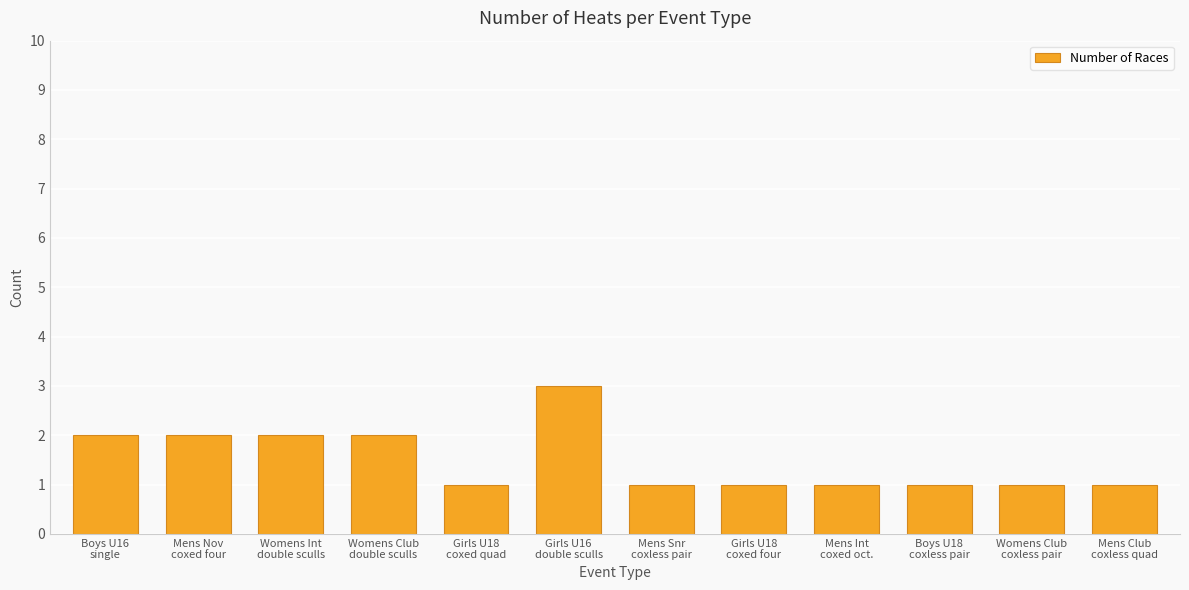

What is the greatest value displayed?

3